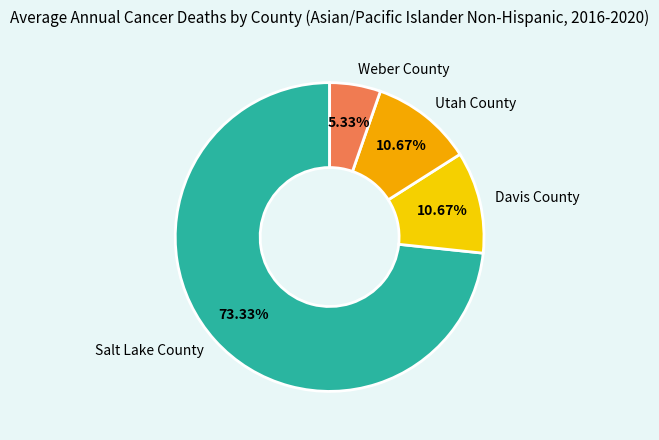

What portion of the pie excludes Utah County?

89.3%